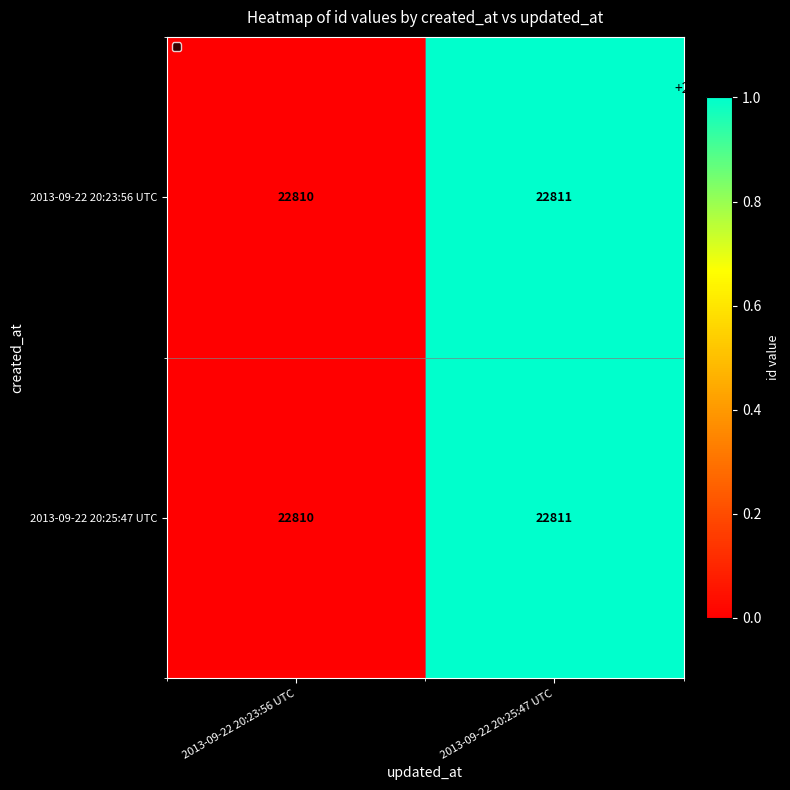

Read the 2013-09-22 20:23:56 UTC value at 2013-09-22 20:23:56 UTC.

22810